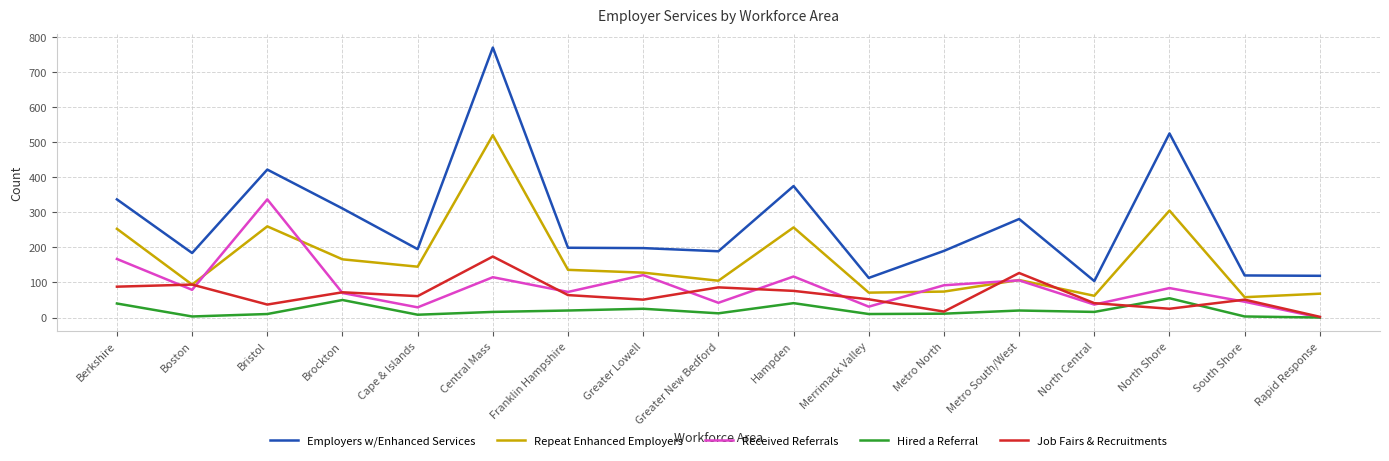

What is the highest value of the Received Referrals series?

337